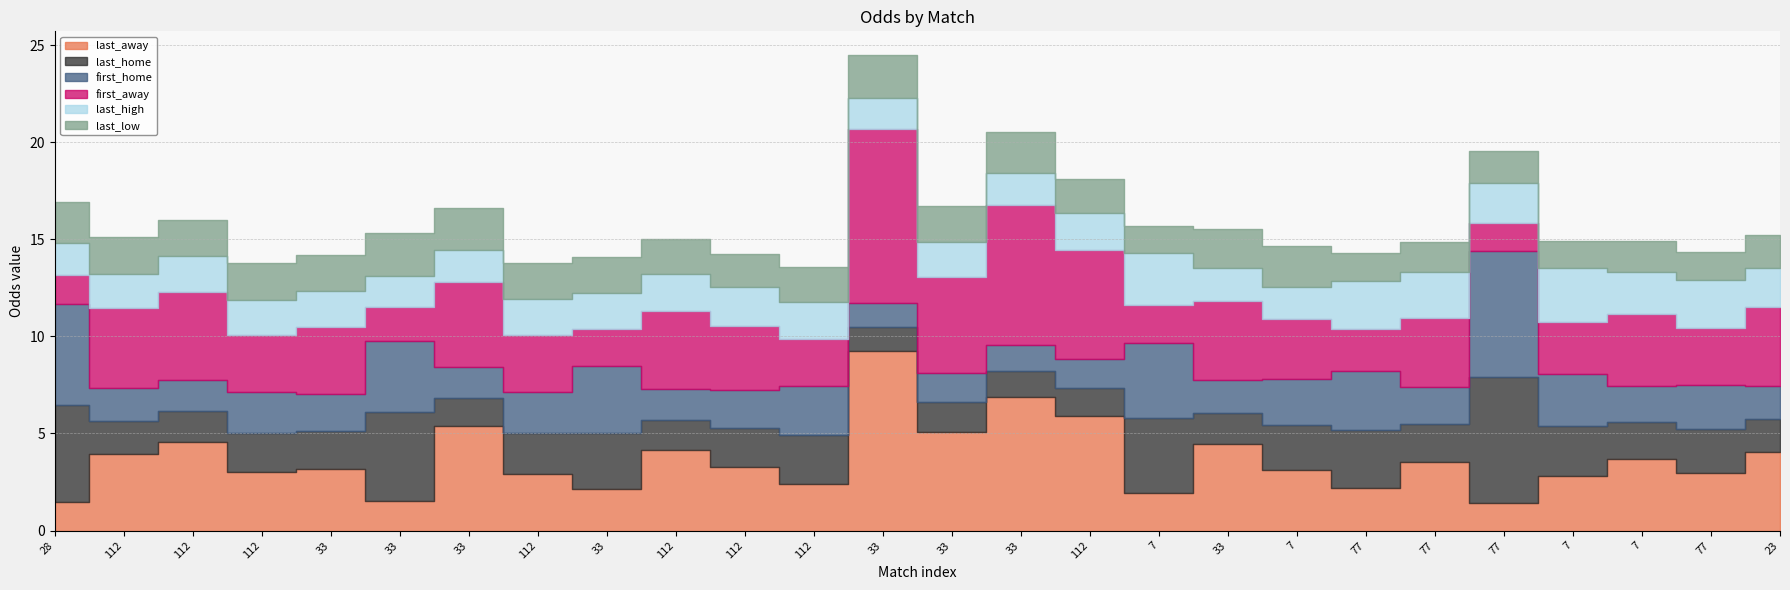

At which category is the sum across all series the highest?

33